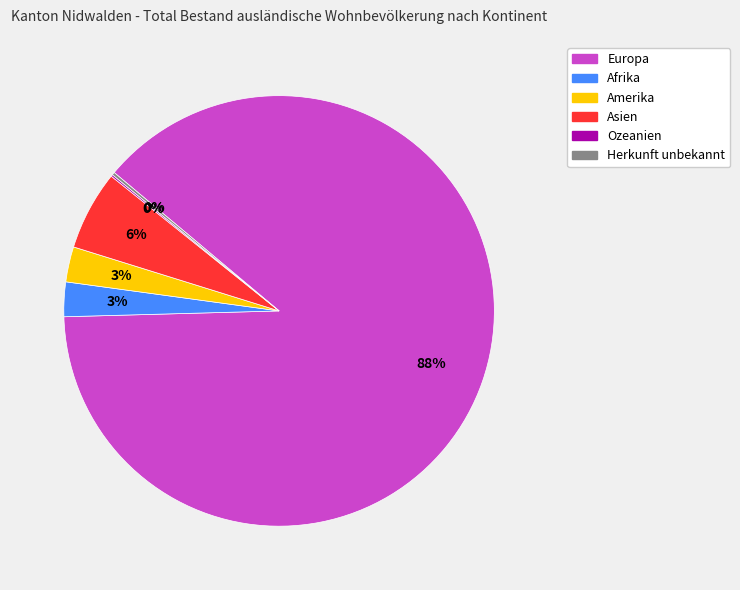

To the nearest percent, what is the difference between the largest and smallest slice percentages?

88%